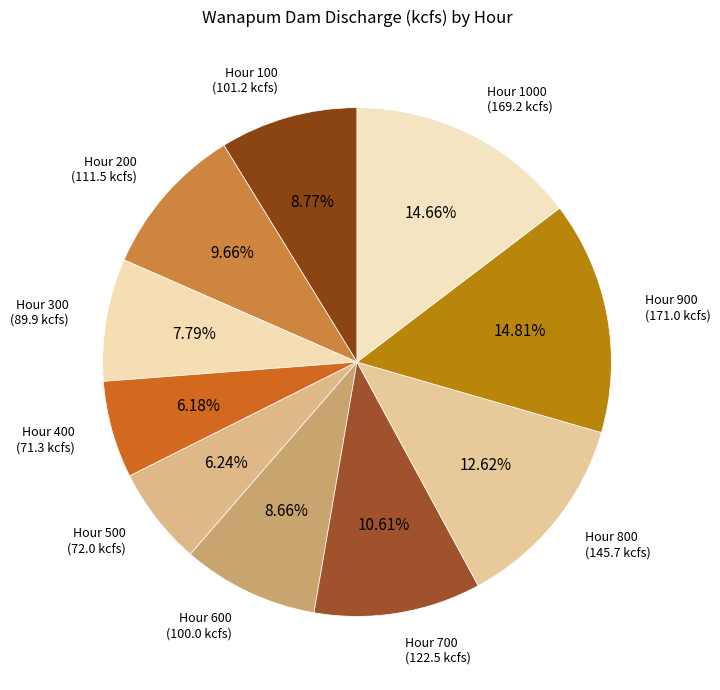

Count the number of slices in the pie.

10